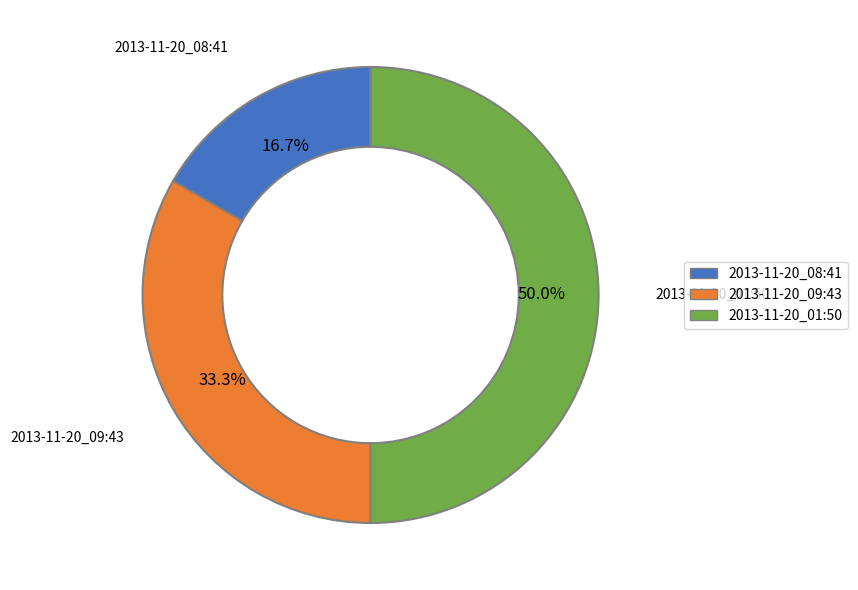

What percentage is the 2013-11-20_01:50 slice, to the nearest percent?

50%